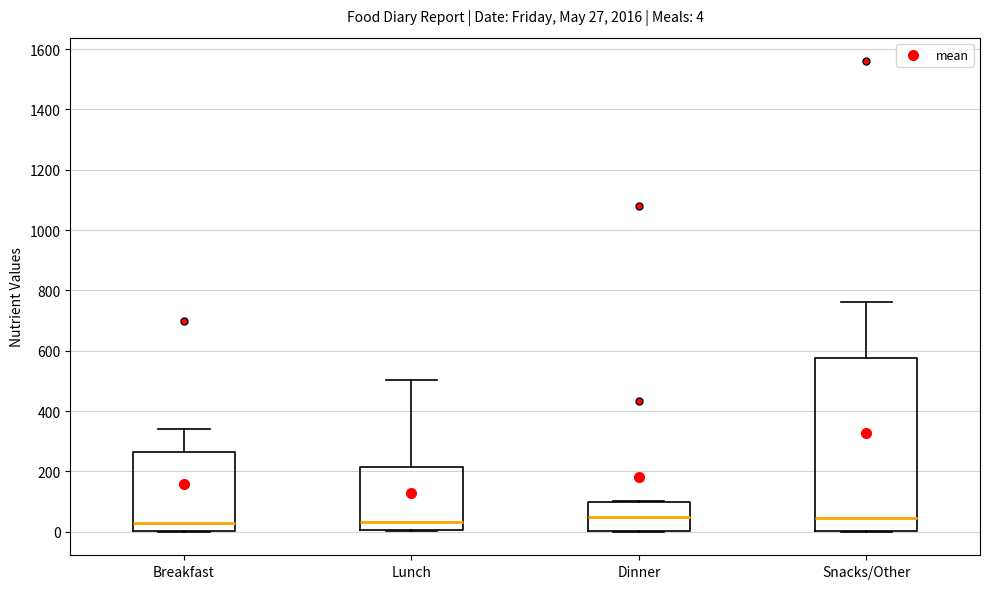

Which box is the tallest, from its lower edge to its upper edge?

Snacks/Other